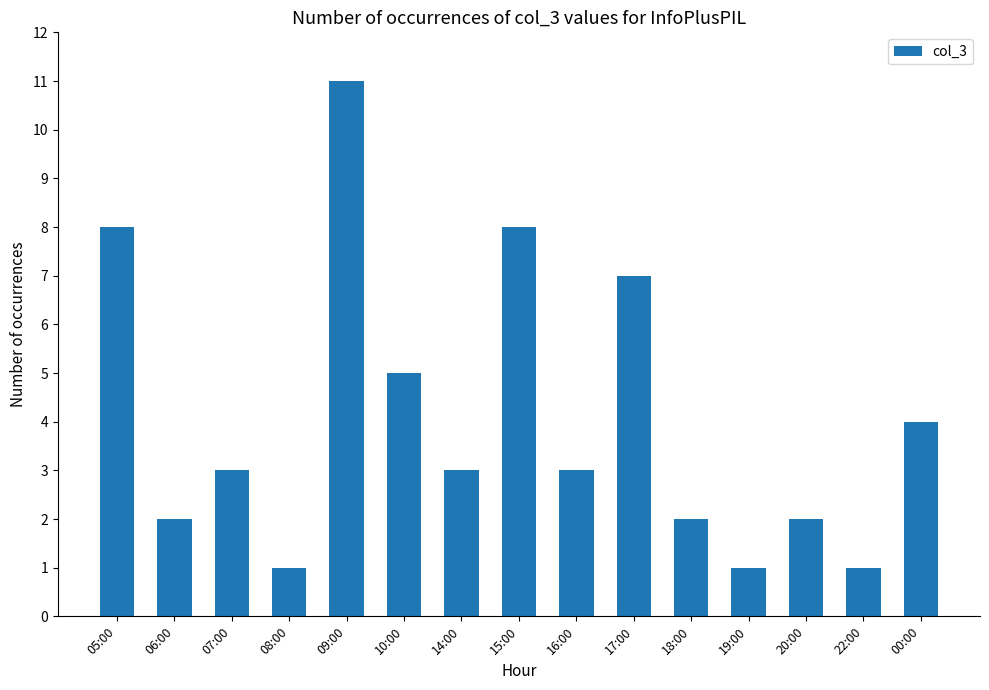

Which has a higher value, 09:00 or 18:00?

09:00